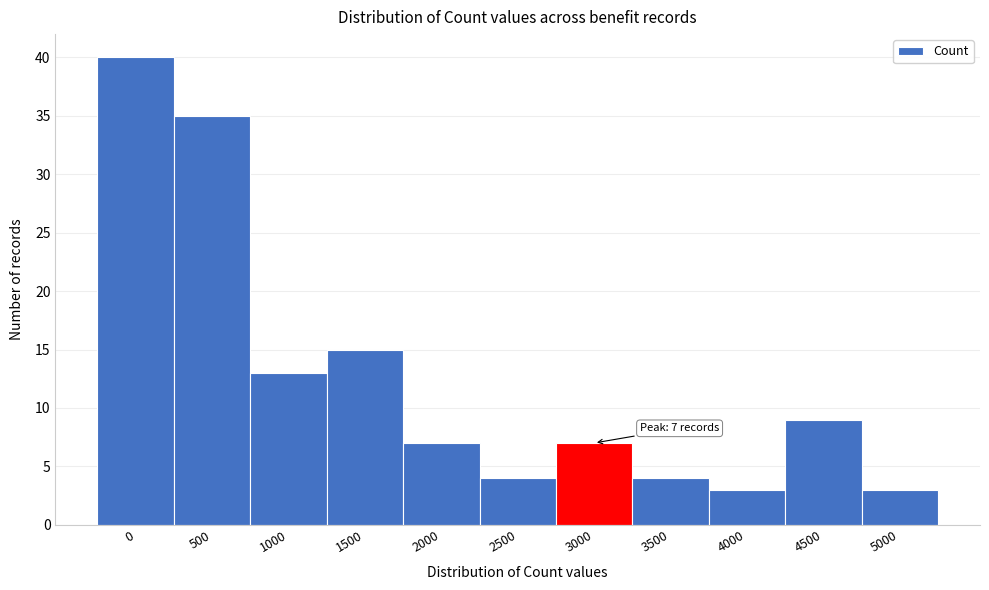

Reading right to left, what are all the values shown in this chart?

5000=3	4500=9	4000=3	3500=4	3000=7	2500=4	2000=7	1500=15	1000=13	500=35	0=40